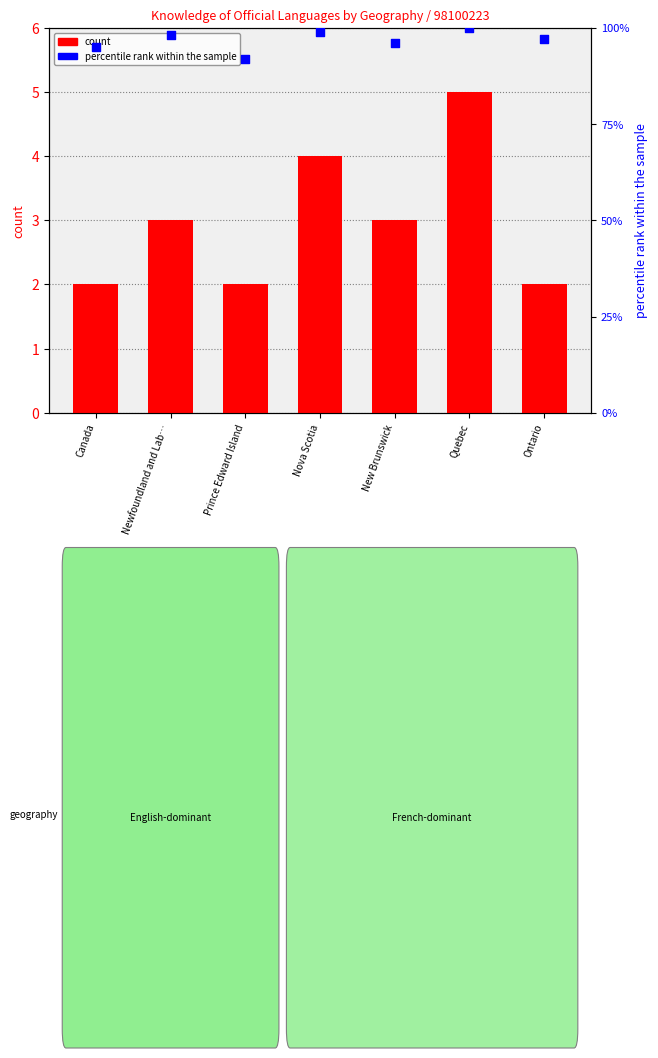

Which series has the largest Y range (max minus min)?

percentile rank within the sample